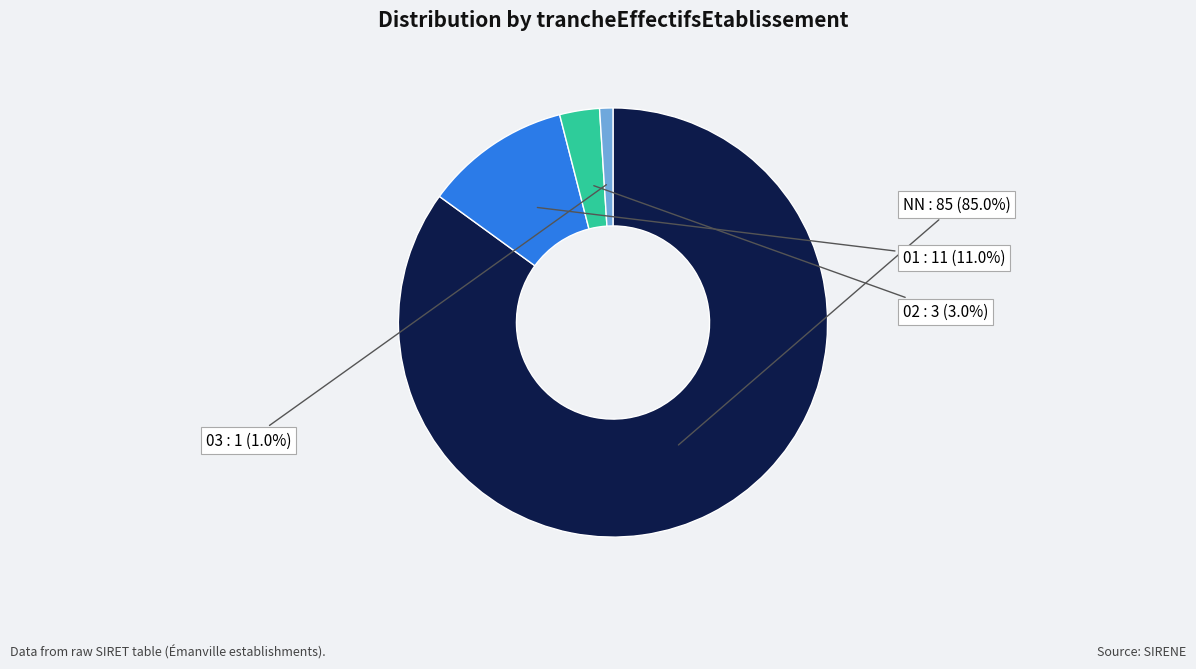

What percentage is the 03 slice, to the nearest percent?

1%